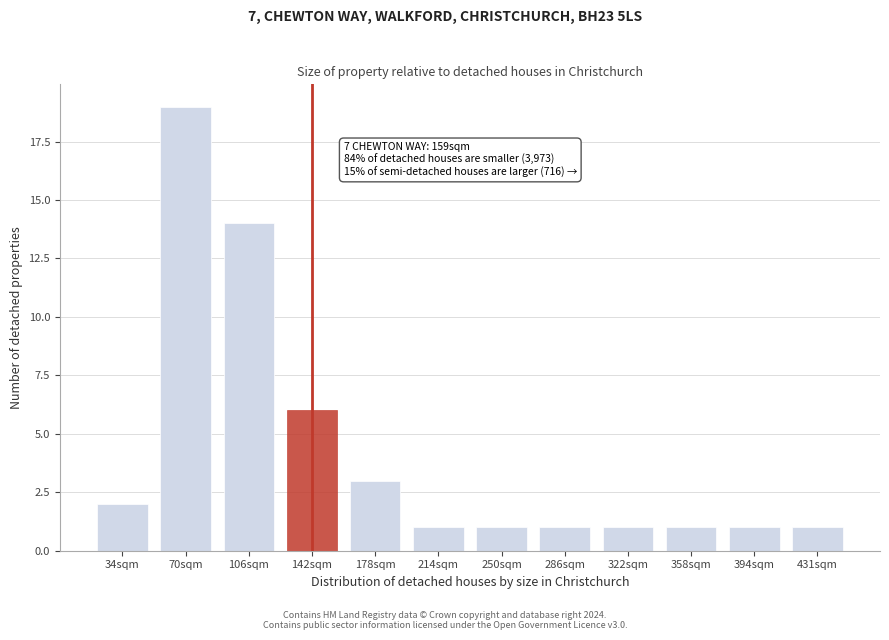

Reading left to right, transcribe all the data shown in this chart.

34sqm=2	70sqm=19	106sqm=14	142sqm=6	178sqm=3	214sqm=1	250sqm=1	286sqm=1	322sqm=1	358sqm=1	394sqm=1	431sqm=1